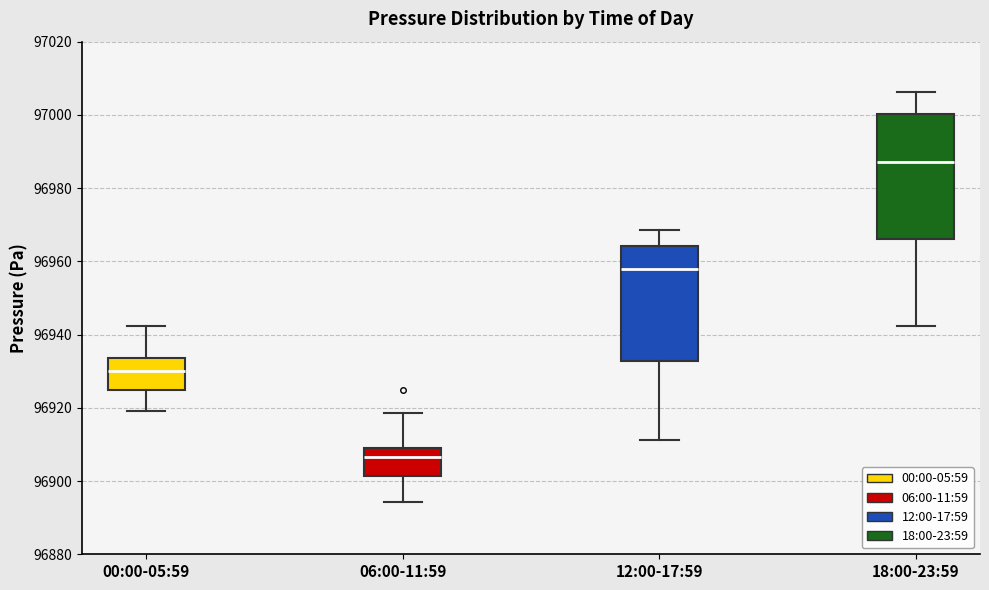

Reading left to right, read every box against the y-axis: the position of its median line, the range the box covers, and the ends of its whiskers. The values are not printed on the chart, so give them approximately, as read against the axis.

00:00-05:59: median 96930, box 96924 to 96934, whiskers 96920 to 96942
06:00-11:59: median 96906, box 96902 to 96908, whiskers 96894 to 96918
12:00-17:59: median 96958, box 96932 to 96964, whiskers 96912 to 96968
18:00-23:59: median 96988, box 96966 to 97000, whiskers 96942 to 97006